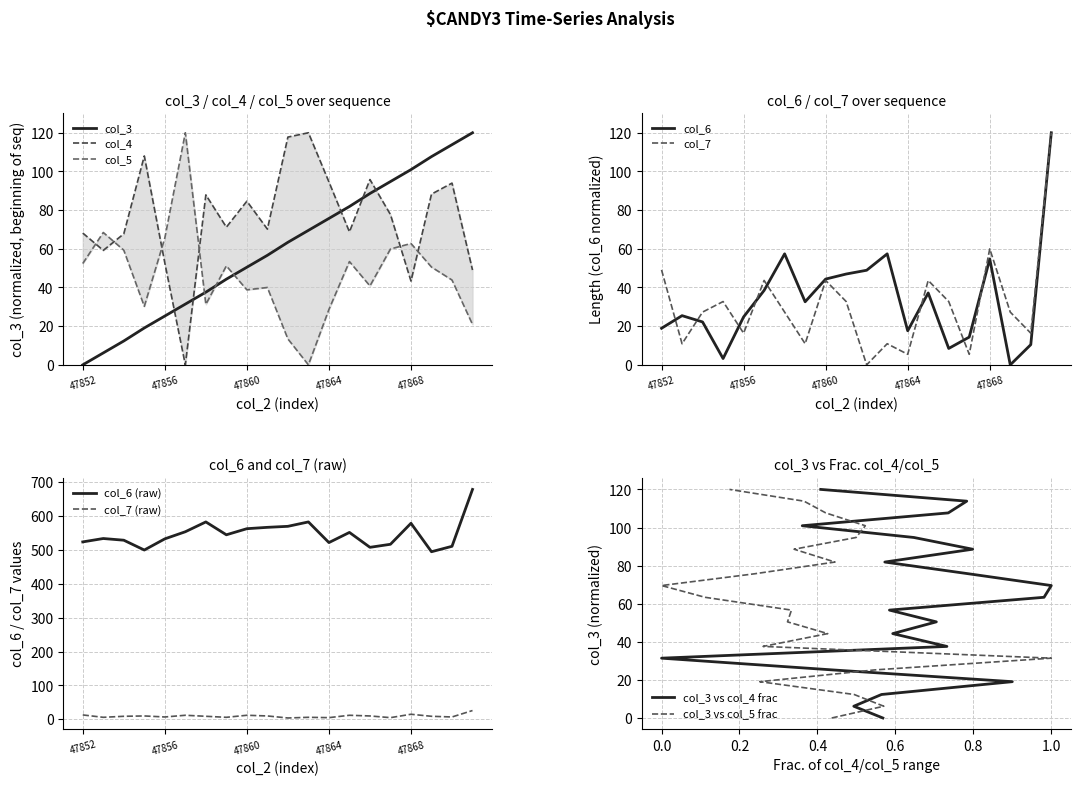

What is the value of the col_5 point at the 1st from the left?

52.4